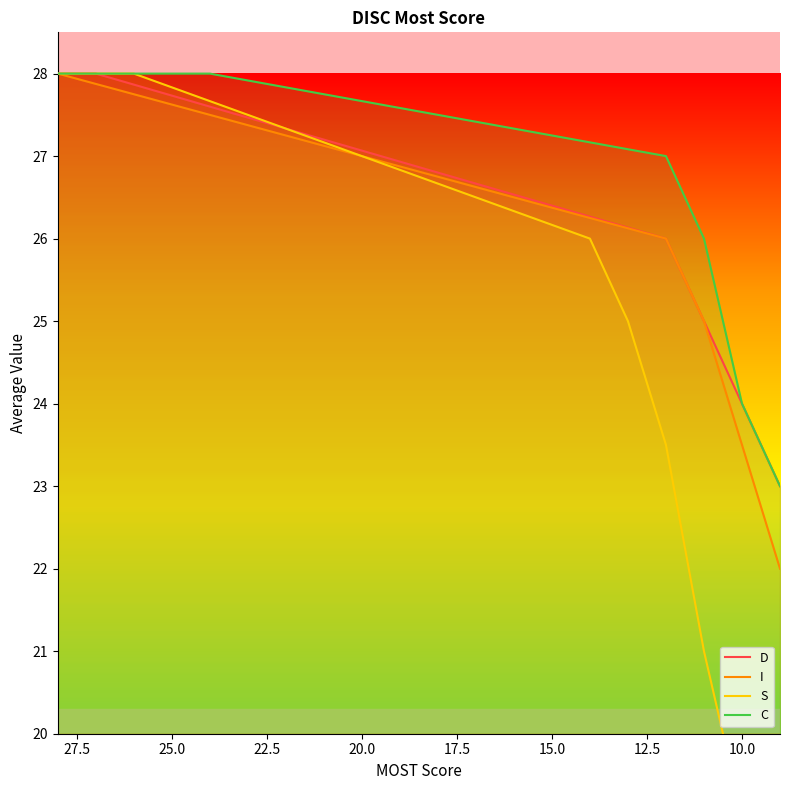

True or false: C and D cross at least once.

False